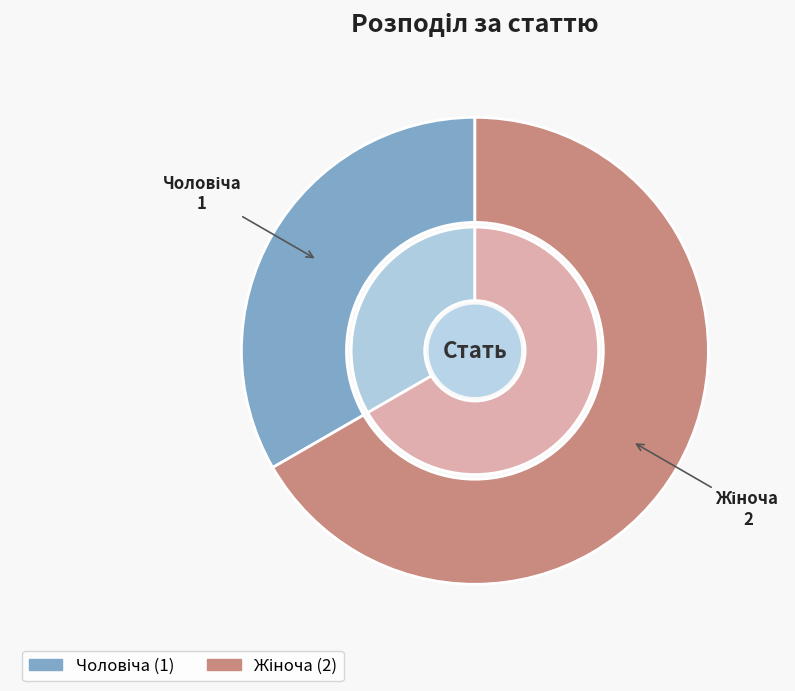

What is the largest slice in the pie chart?

Жіноча